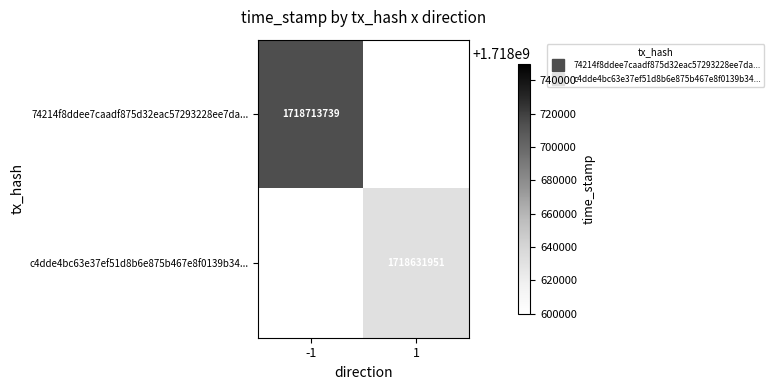

How many series are shown in this chart?

2